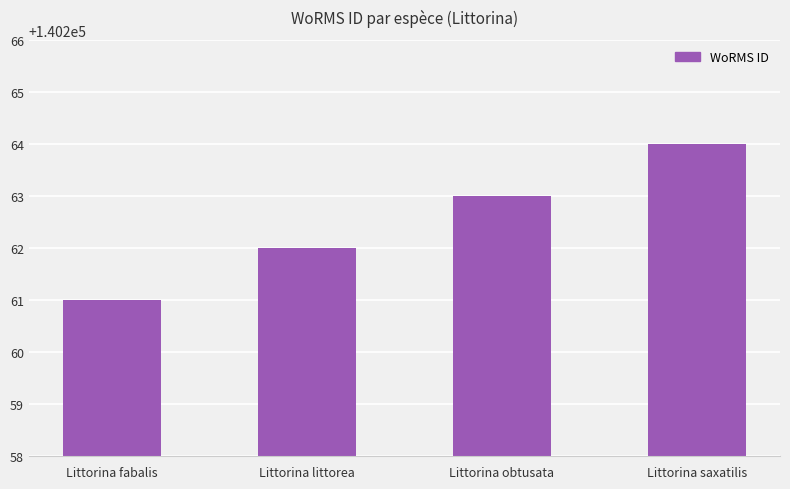

What is the difference between the maximum and minimum values?

3